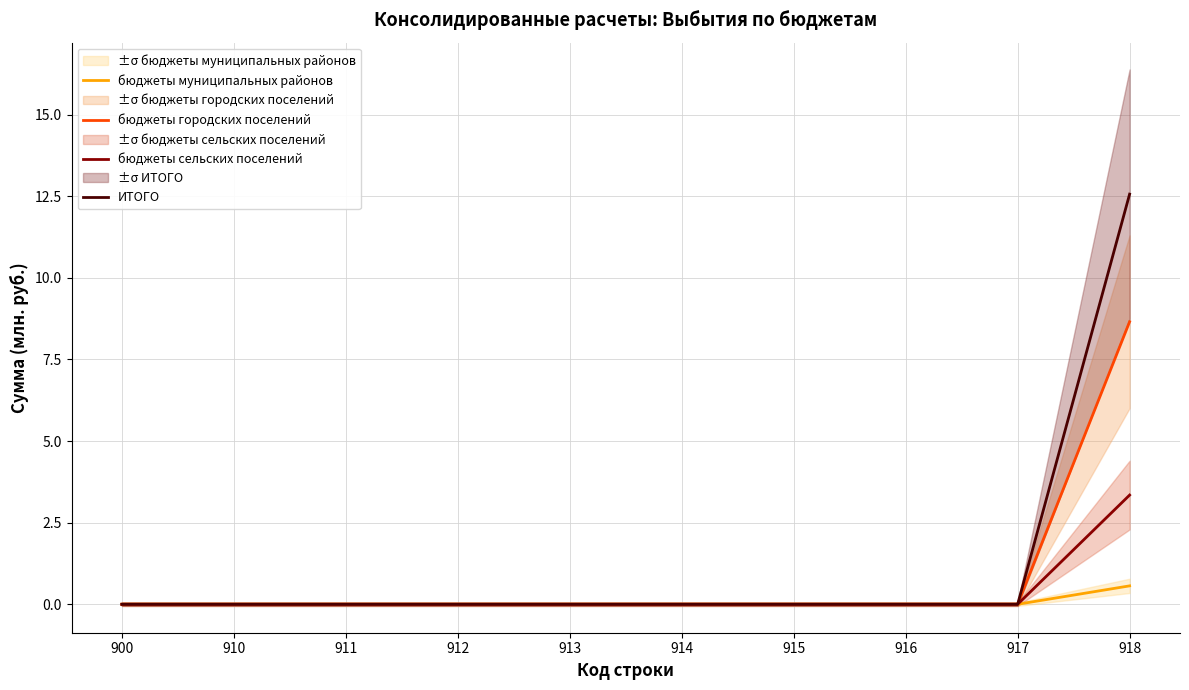

True or false: ИТОГО and бюджеты муниципальных районов intersect in this chart.

False